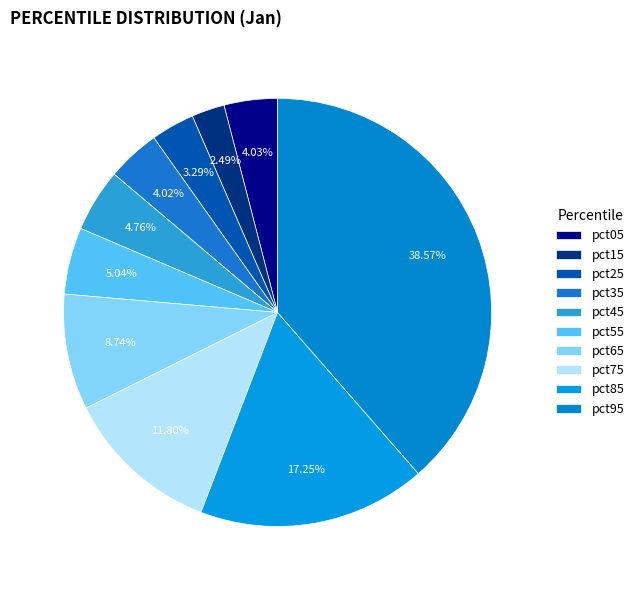

Is it true that pct65 is 9% of the pie?

True